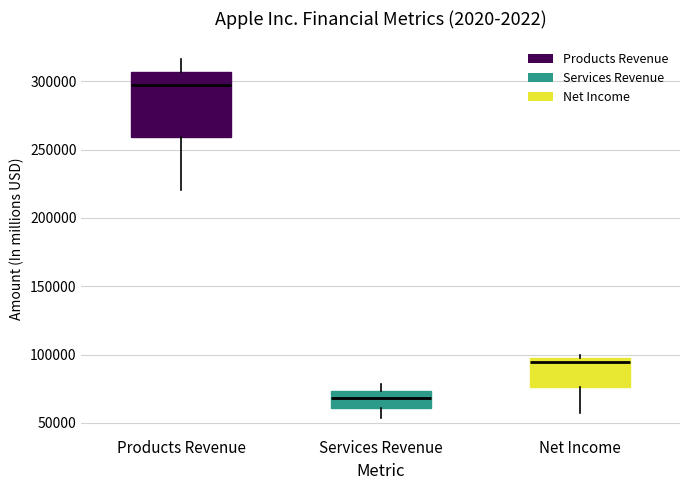

Reading left to right, transcribe this box plot: for each box, give where its median line is, the range the box spans, and where its two whiskers end, as read against the y-axis. The values are not printed on the chart, so give them approximately, as read against the axis.

Products Revenue: median 295000, box 260000 to 305000, whiskers 220000 to 315000
Services Revenue: median 70000, box 60000 to 75000, whiskers 55000 to 80000
Net Income: median 95000 (just below the box's upper edge), box 75000 to 95000, whiskers 55000 to 100000